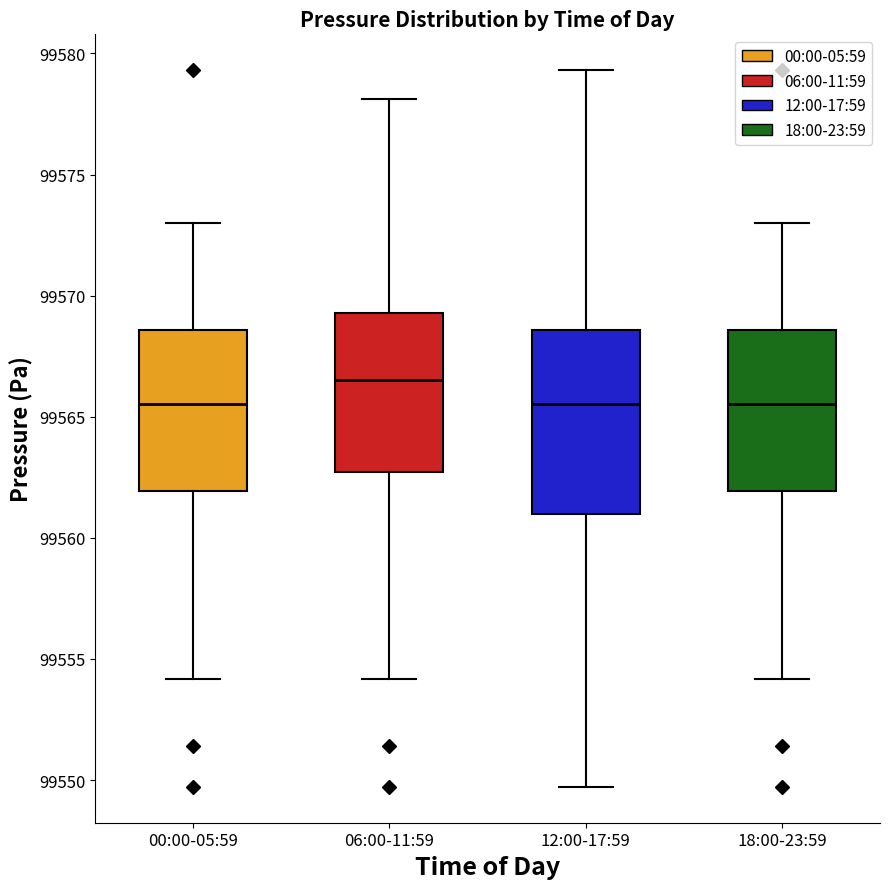

Which box is the tallest, from its lower edge to its upper edge?

12:00-17:59